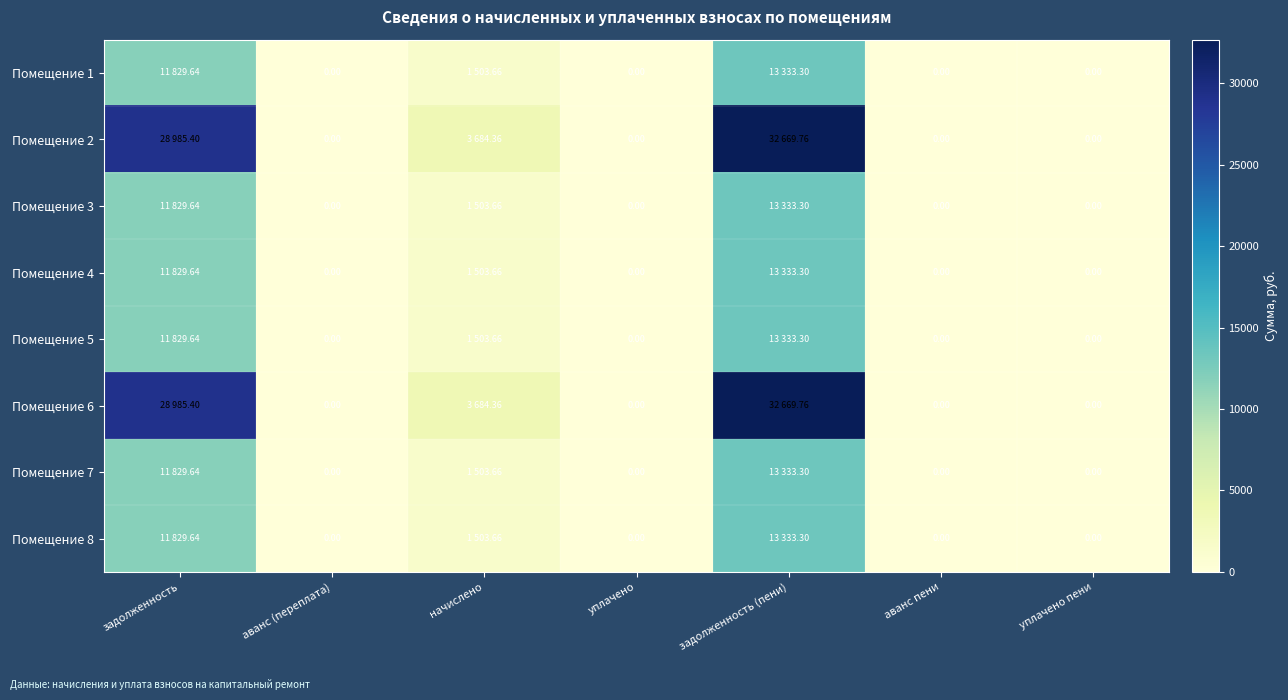

At which label does Помещение 5 reach its minimum?

аванс (переплата)